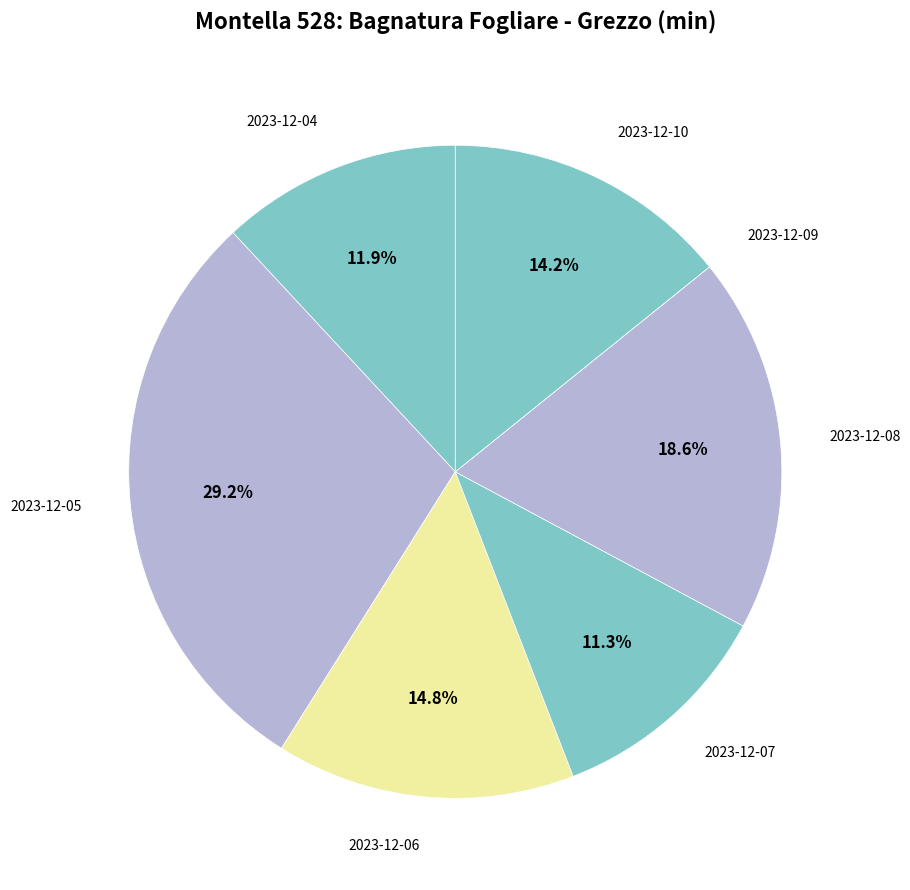

Which slice is the largest?

2023-12-05